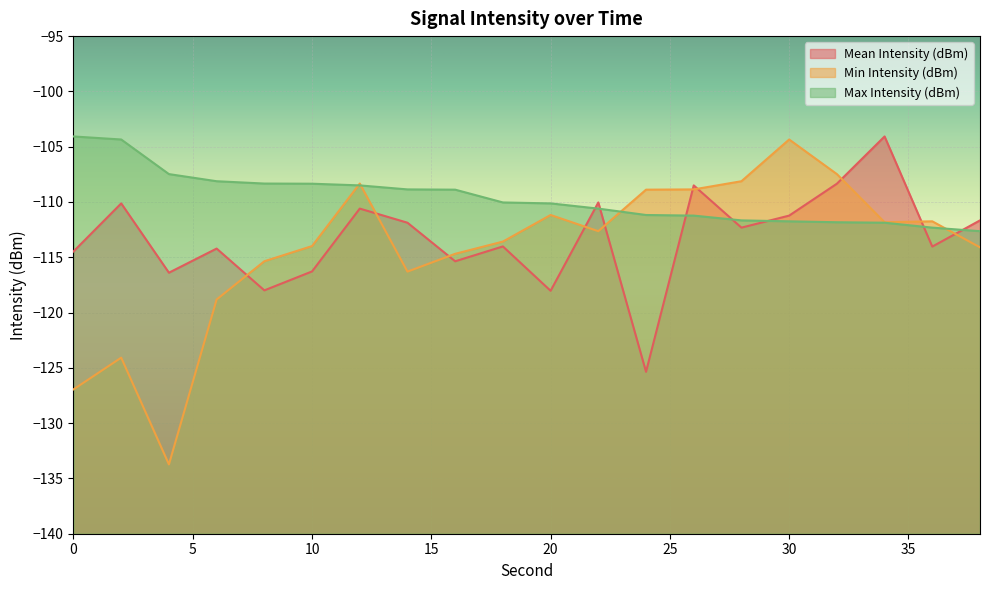

Reading left to right, what are all the values shown in this chart?

Mean Intensity (dBm): 0=-114.5	2=-110.1	4=-116.4	6=-114.2	8=-118.0	10=-116.3	12=-110.6	14=-111.9	16=-115.4	18=-114.0	20=-118.0	22=-110.0	24=-125.4	26=-108.5	28=-112.3	30=-111.2	32=-108.3	34=-104.1	36=-114.0	38=-111.7
Min Intensity (dBm): 0=-126.9	2=-124.1	4=-133.7	6=-118.8	8=-115.4	10=-114.0	12=-108.3	14=-116.3	16=-114.7	18=-113.6	20=-111.2	22=-112.6	24=-108.9	26=-108.9	28=-108.1	30=-104.3	32=-107.5	34=-111.8	36=-111.7	38=-114.1
Max Intensity (dBm): 0=-104.1	2=-104.3	4=-107.5	6=-108.1	8=-108.3	10=-108.3	12=-108.5	14=-108.9	16=-108.9	18=-110.0	20=-110.1	22=-110.6	24=-111.2	26=-111.2	28=-111.7	30=-111.7	32=-111.8	34=-111.9	36=-112.3	38=-112.6